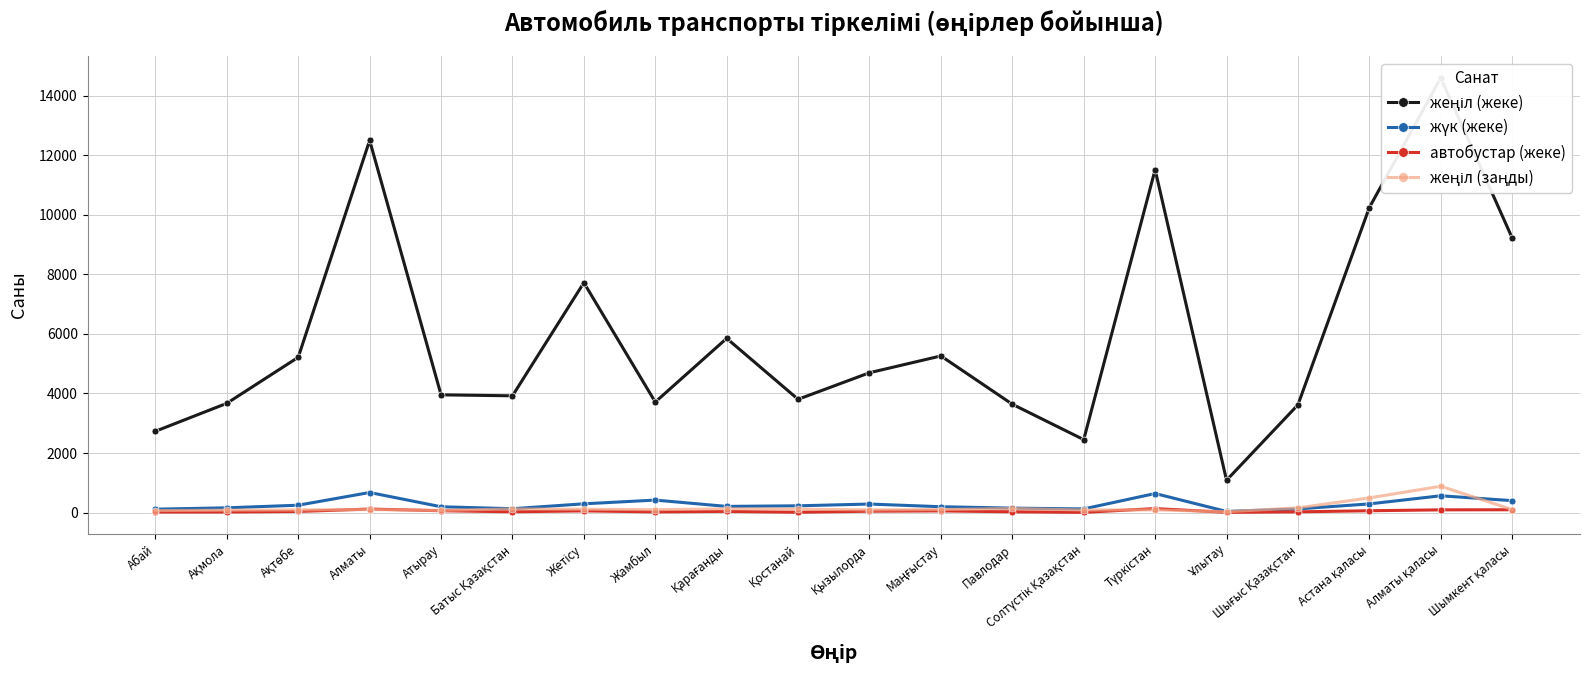

Where does the жүк (жеке) series first go above 226?

Ақтөбе